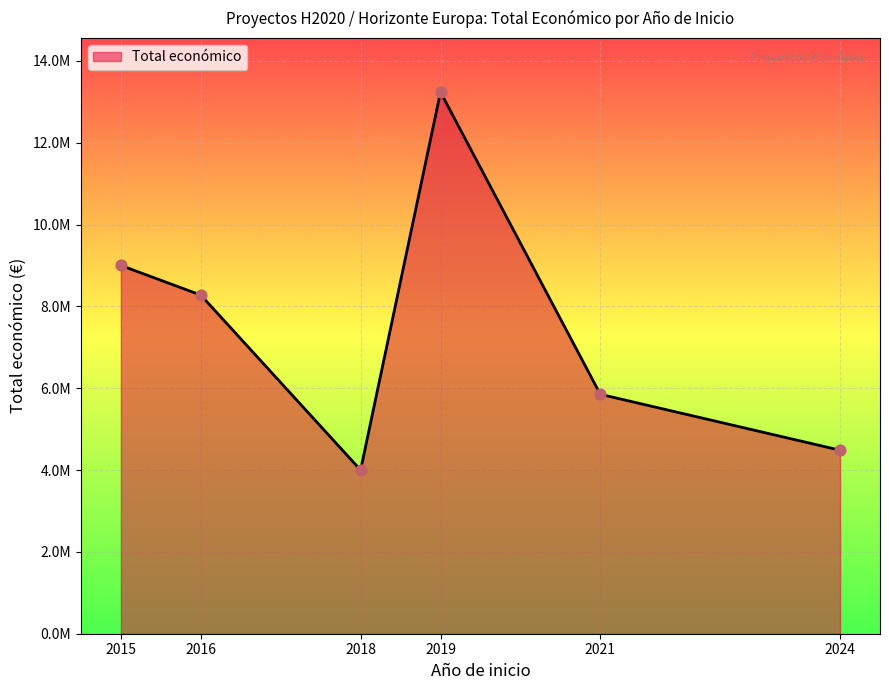

Does the chart have visible grid lines?

Yes